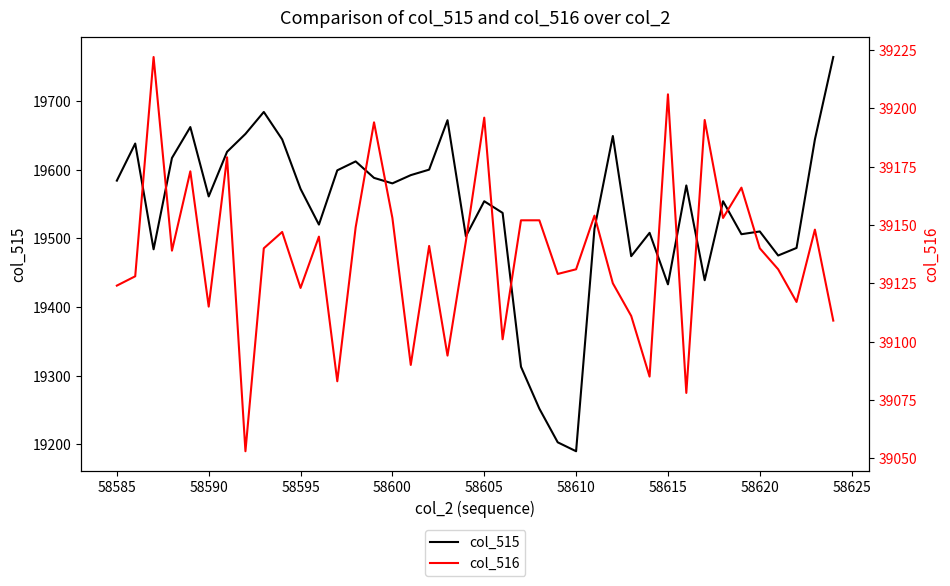

In col_516, how many points are lower than both neighbors (excluding endpoints)?

13